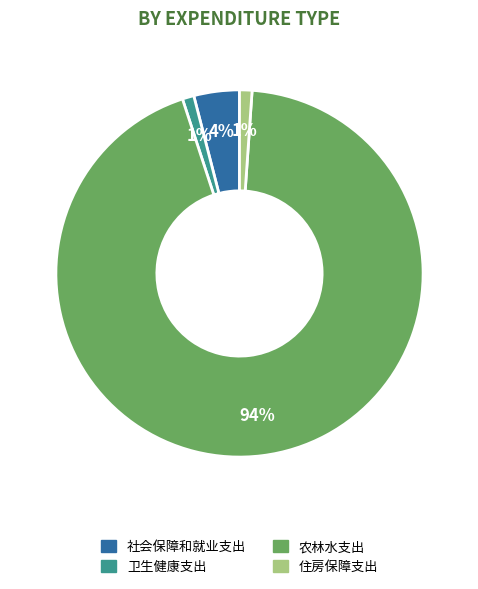

To the nearest percent, what percentage of the pie is 社会保障和就业支出?

4%